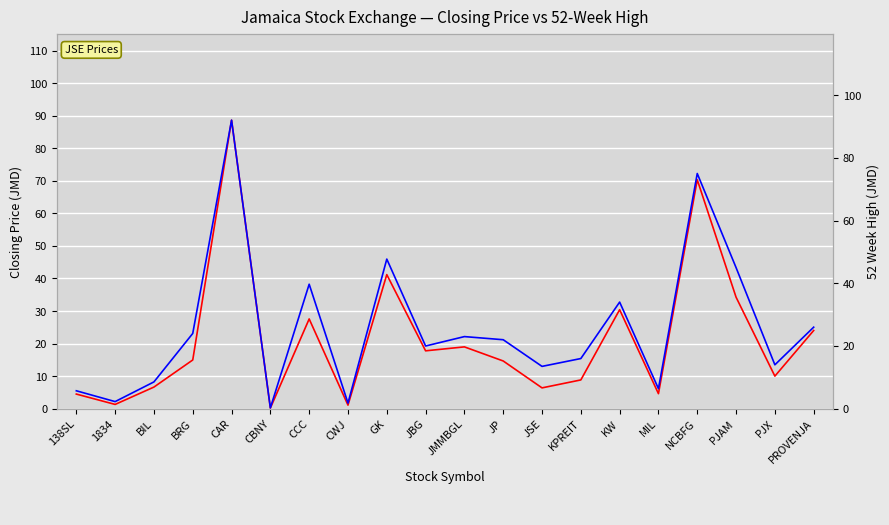

What is the label of the 20th point from the left?

PROVENJA